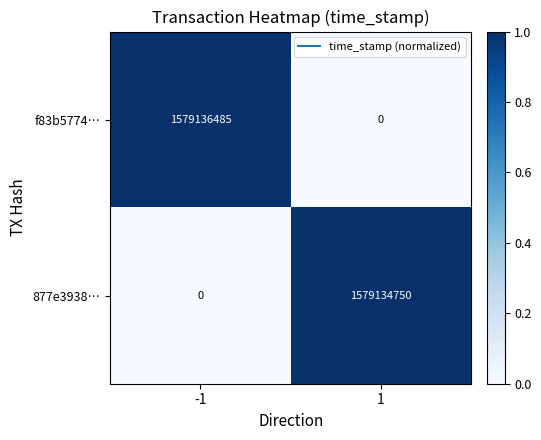

What is the spread (max minus min) of values at 1?

1579134750